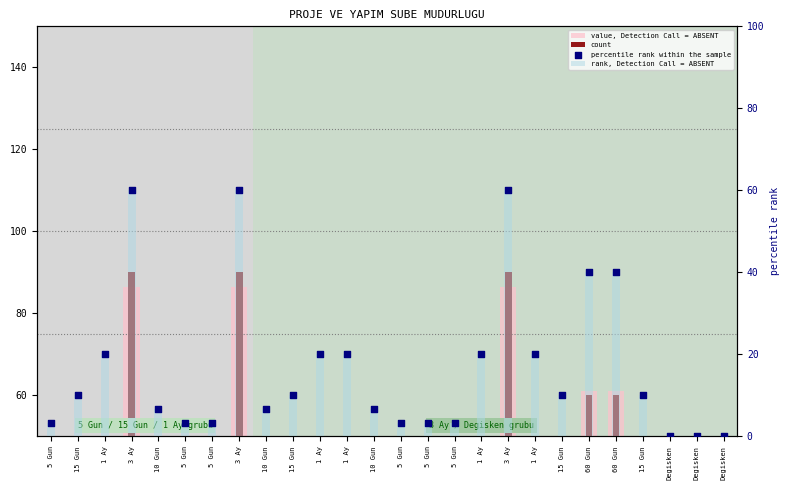

Which series has the largest Y range (max minus min)?

count